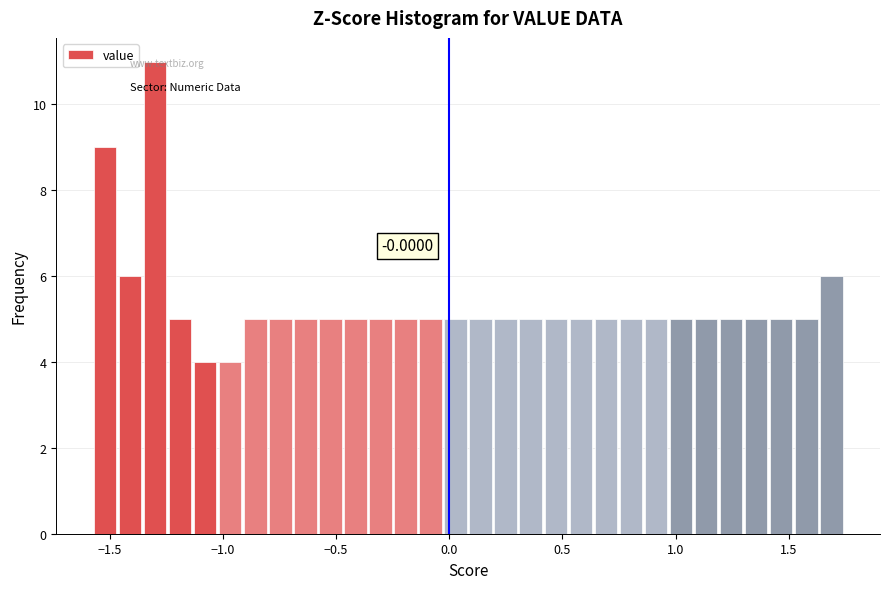

Around what value on the x-axis is the tallest bar? Give the approximate position of its centre, as read against the axis.

-1.30